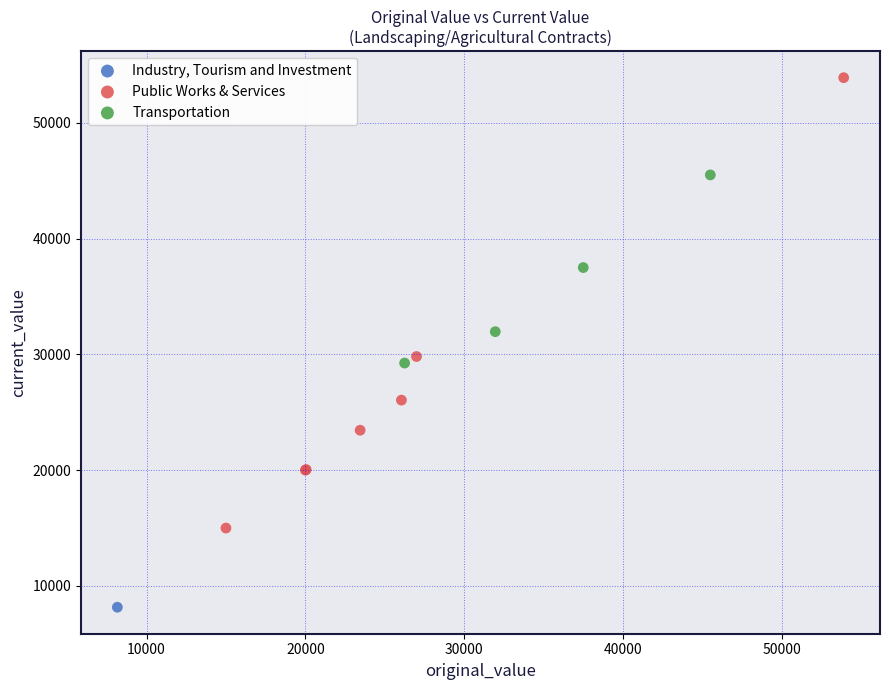

What are all the series names shown in the legend?

Industry, Tourism and Investment, Public Works & Services, Transportation